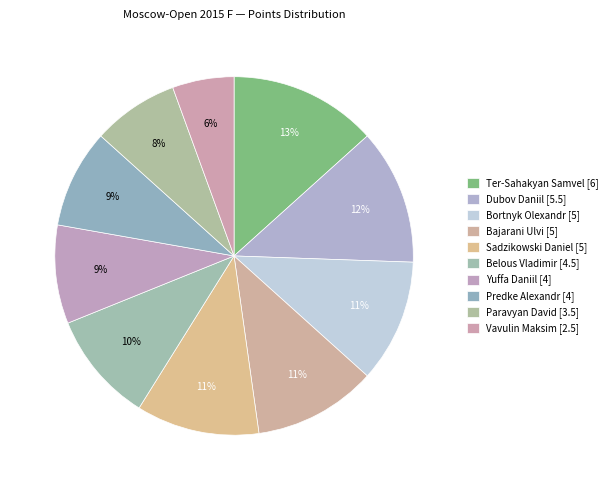

The Dubov Daniil slice represents 12% of the pie. True or false?

True